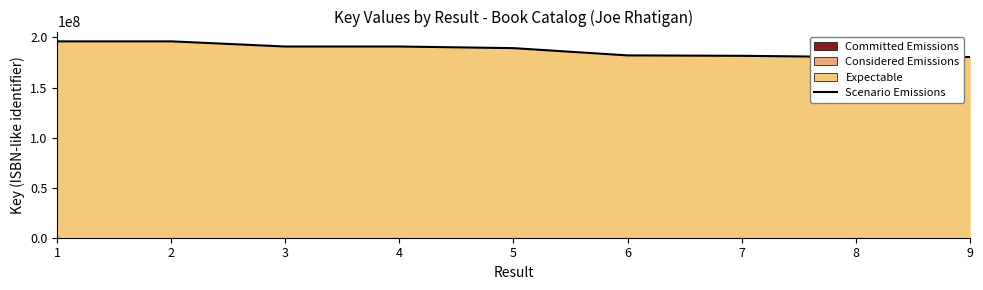

What is the minimum value shown in the chart?

180475476